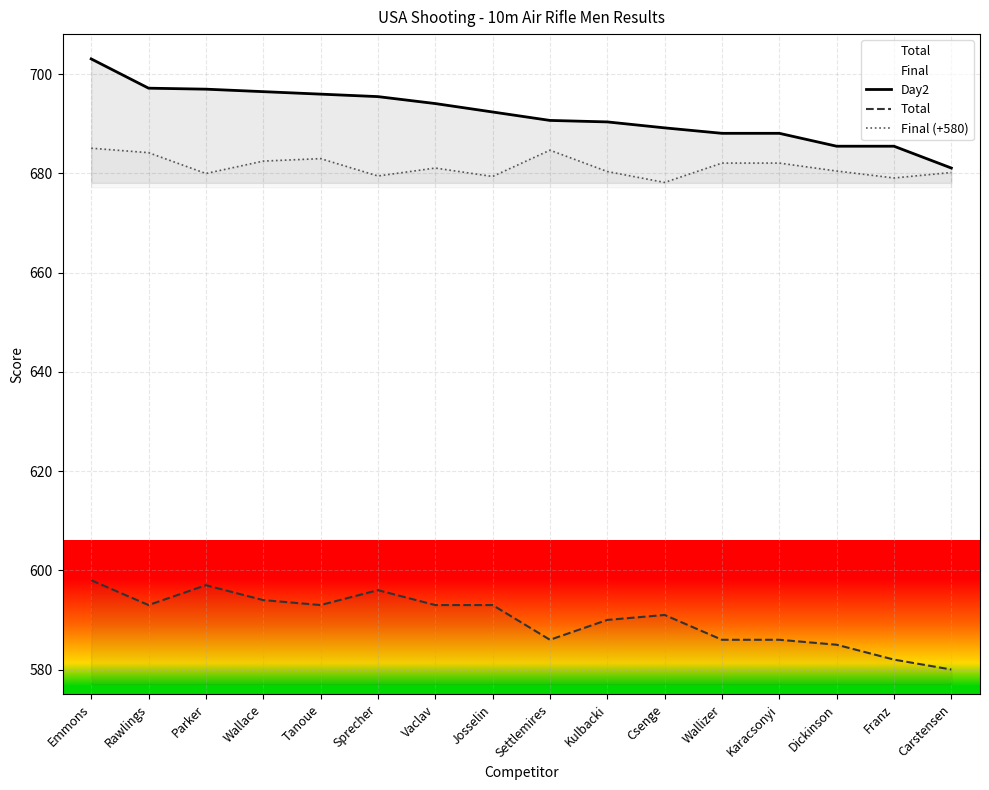

What is the difference between the highest and lowest values at Csenge?

98.2